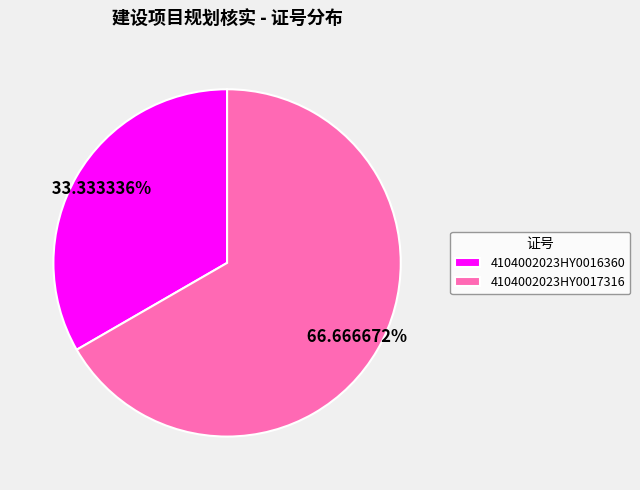

Between 4104002023HY0016360 and 4104002023HY0017316, which is larger?

4104002023HY0017316